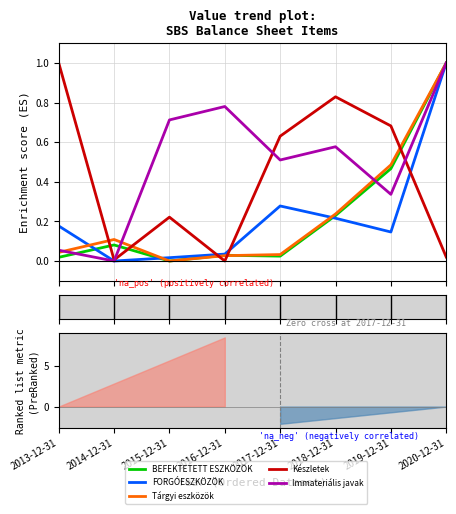

What is the difference between the Tárgyi eszközök values at 2014-12-31 and 2016-12-31?

0.1